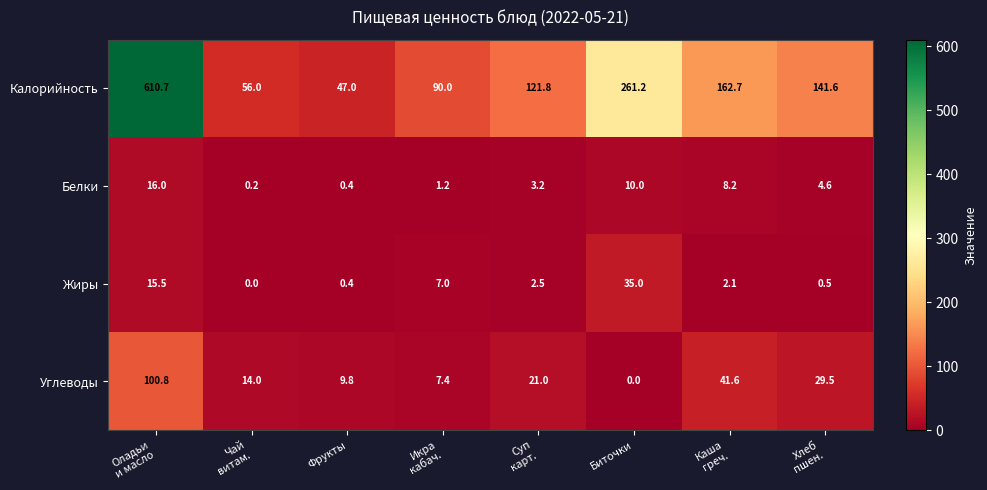

Which series has the largest range (max minus min)?

Калорийность